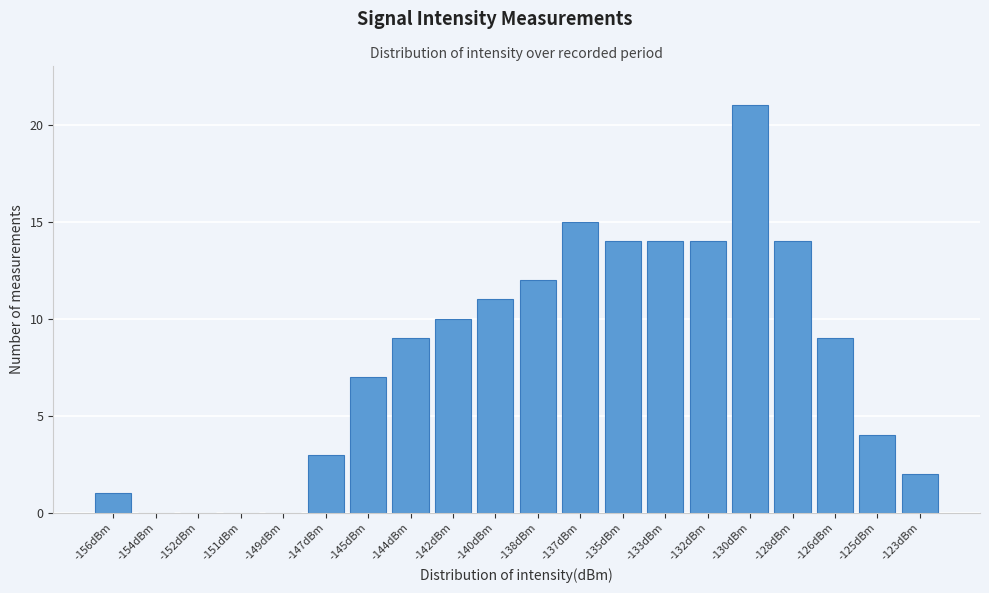

Reading left to right, extract all data points from this chart.

-156dBm=1	-154dBm=0	-152dBm=0	-151dBm=0	-149dBm=0	-147dBm=3	-145dBm=7	-144dBm=9	-142dBm=10	-140dBm=11	-138dBm=12	-137dBm=15	-135dBm=14	-133dBm=14	-132dBm=14	-130dBm=21	-128dBm=14	-126dBm=9	-125dBm=4	-123dBm=2